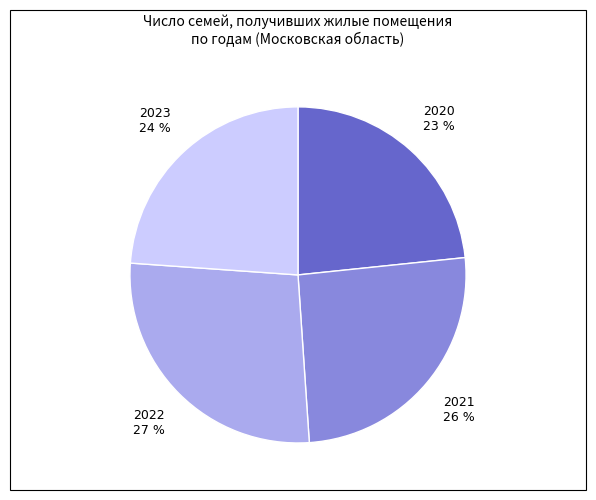

Is there a majority slice in this chart?

No